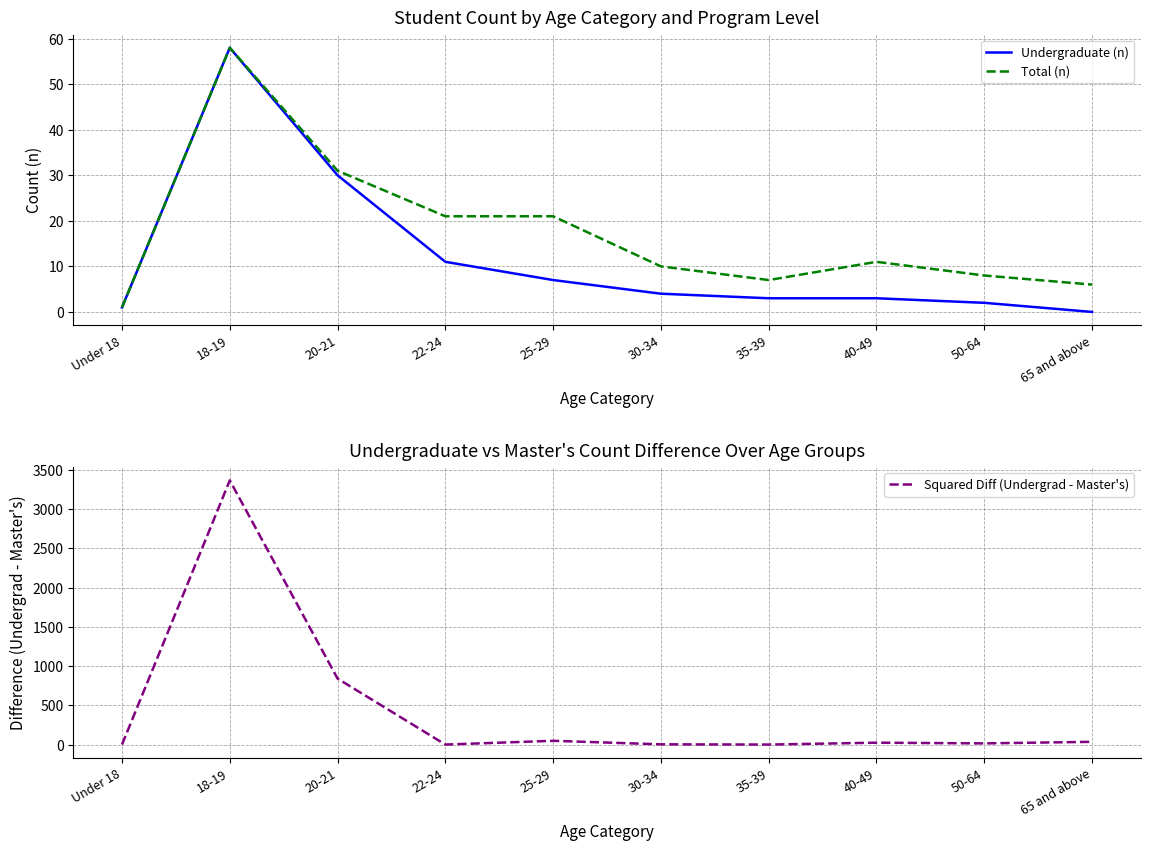

What is the total value across all series at 40-49?

39